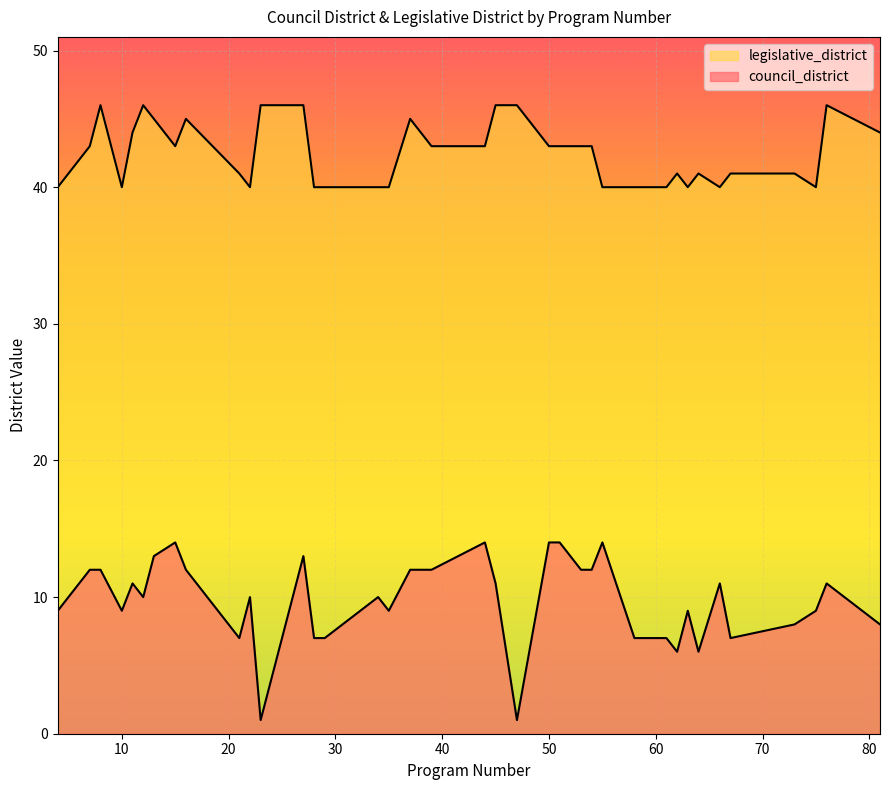

What is the sum of the legislative_district values at 37 and 23?

91